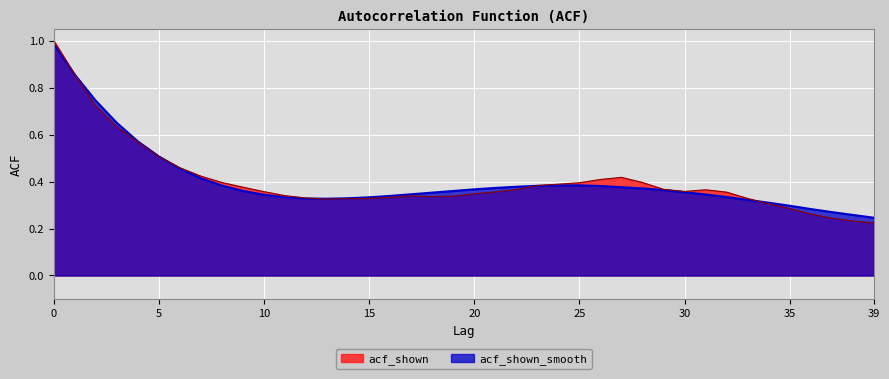

List the labels in order of acf_shown value, largest first.

0, 1, 2, 3, 4, 5, 6, 7, 27, 26, 8, 28, 25, 24, 23, 9, 29, 22, 31, 30, 10, 21, 32, 20, 11, 17, 19, 18, 16, 12, 15, 33, 14, 13, 34, 35, 36, 37, 38, 39